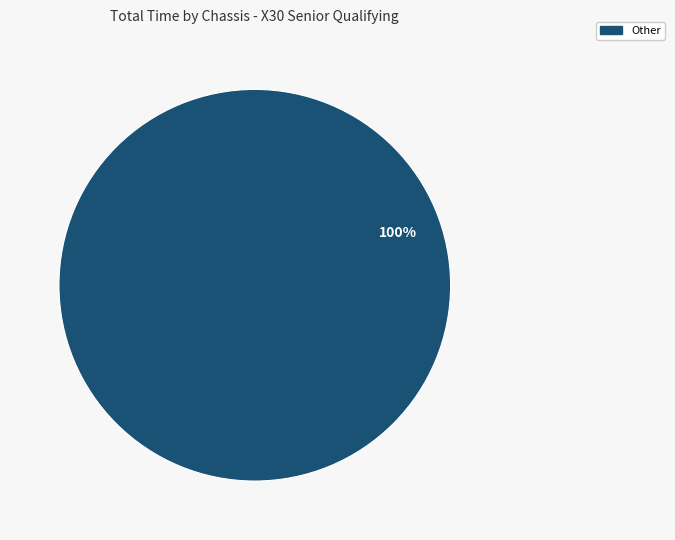

Does any single category account for the majority?

Yes